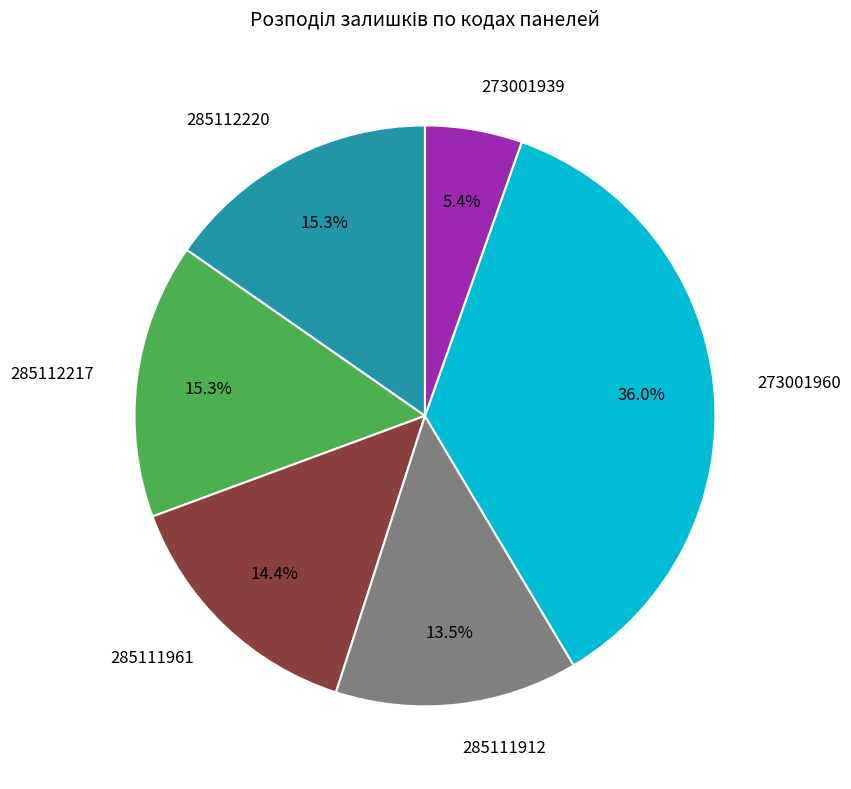

The 285112220 slice represents 23% of the pie. True or false?

False